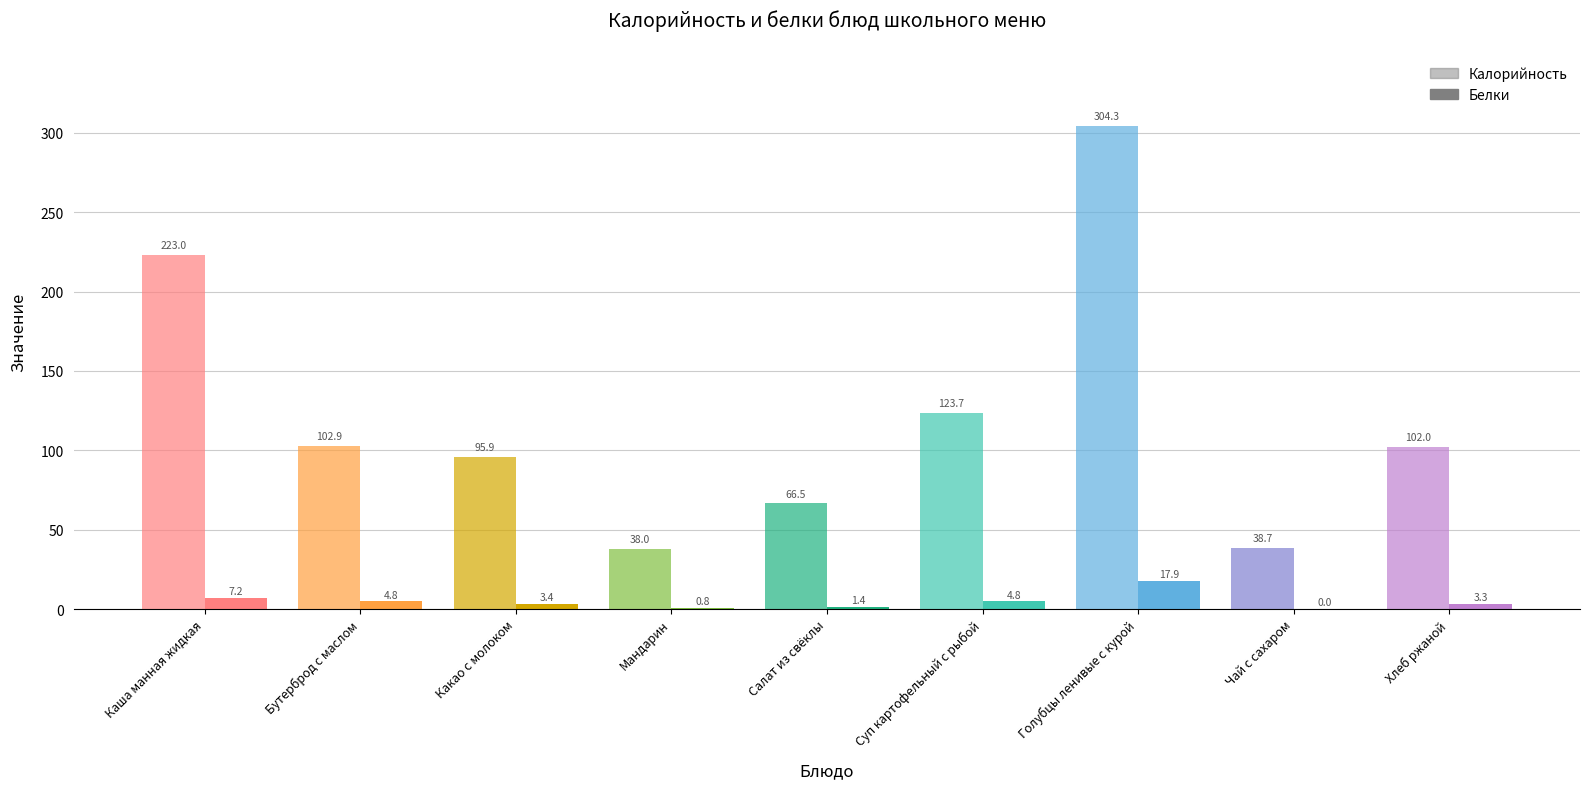

Reading left to right, list all the values displayed in this chart.

Калорийность: Каша манная жидкая=223.0	Бутерброд с маслом=102.9	Какао с молоком=95.9	Мандарин=38.0	Салат из свёклы=66.5	Суп картофельный с рыбой=123.7	Голубцы ленивые с курой=304.3	Чай с сахаром=38.7	Хлеб ржаной=102.0
Белки: Каша манная жидкая=7.2	Бутерброд с маслом=4.8	Какао с молоком=3.4	Мандарин=0.8	Салат из свёклы=1.4	Суп картофельный с рыбой=4.8	Голубцы ленивые с курой=17.9	Чай с сахаром=0.0	Хлеб ржаной=3.3